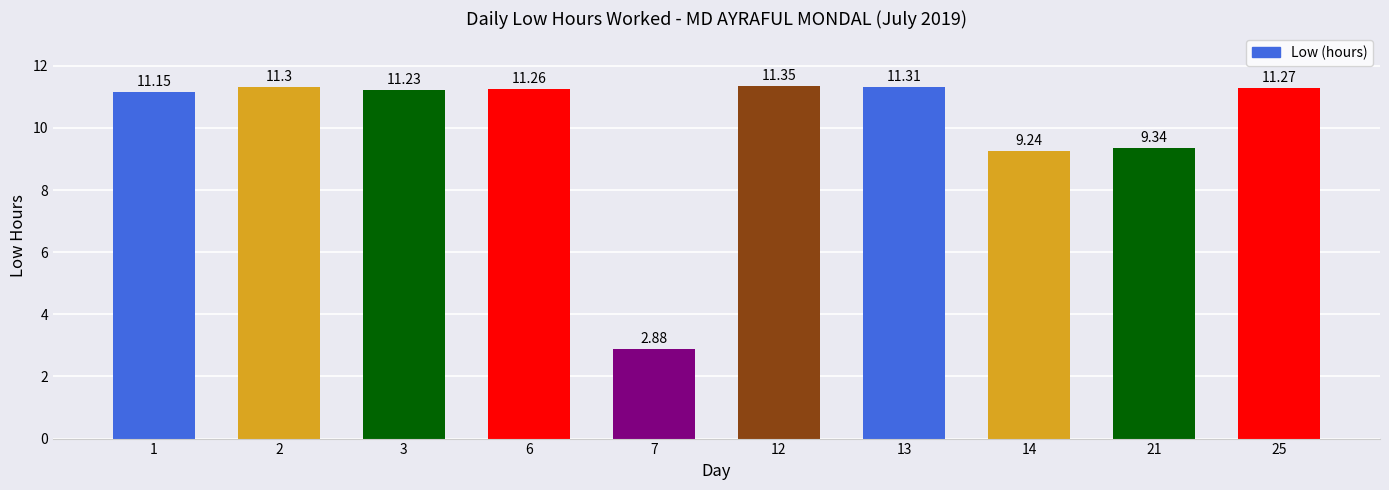

The value at 25 is 17.6. True or false?

False